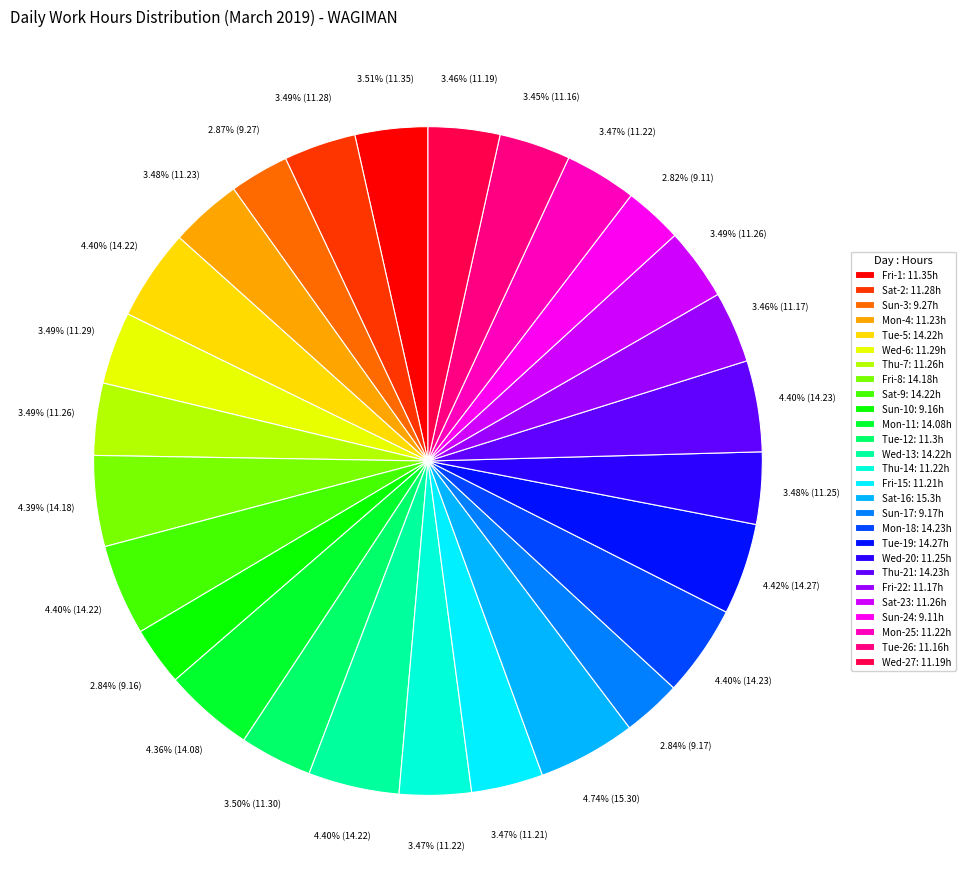

Combined, do Thu-14: 11.22h and Tue-12: 11.3h account for over 50%?

No